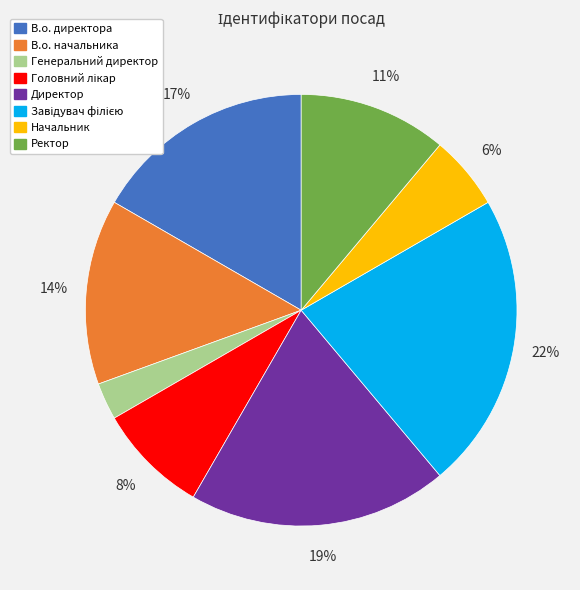

How many slices are in this pie chart?

8